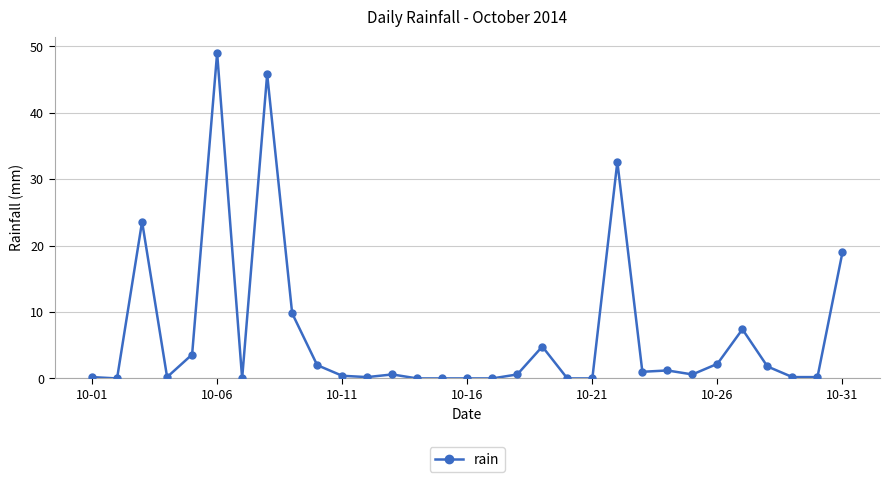

What is the maximum value shown in the chart?

49.0